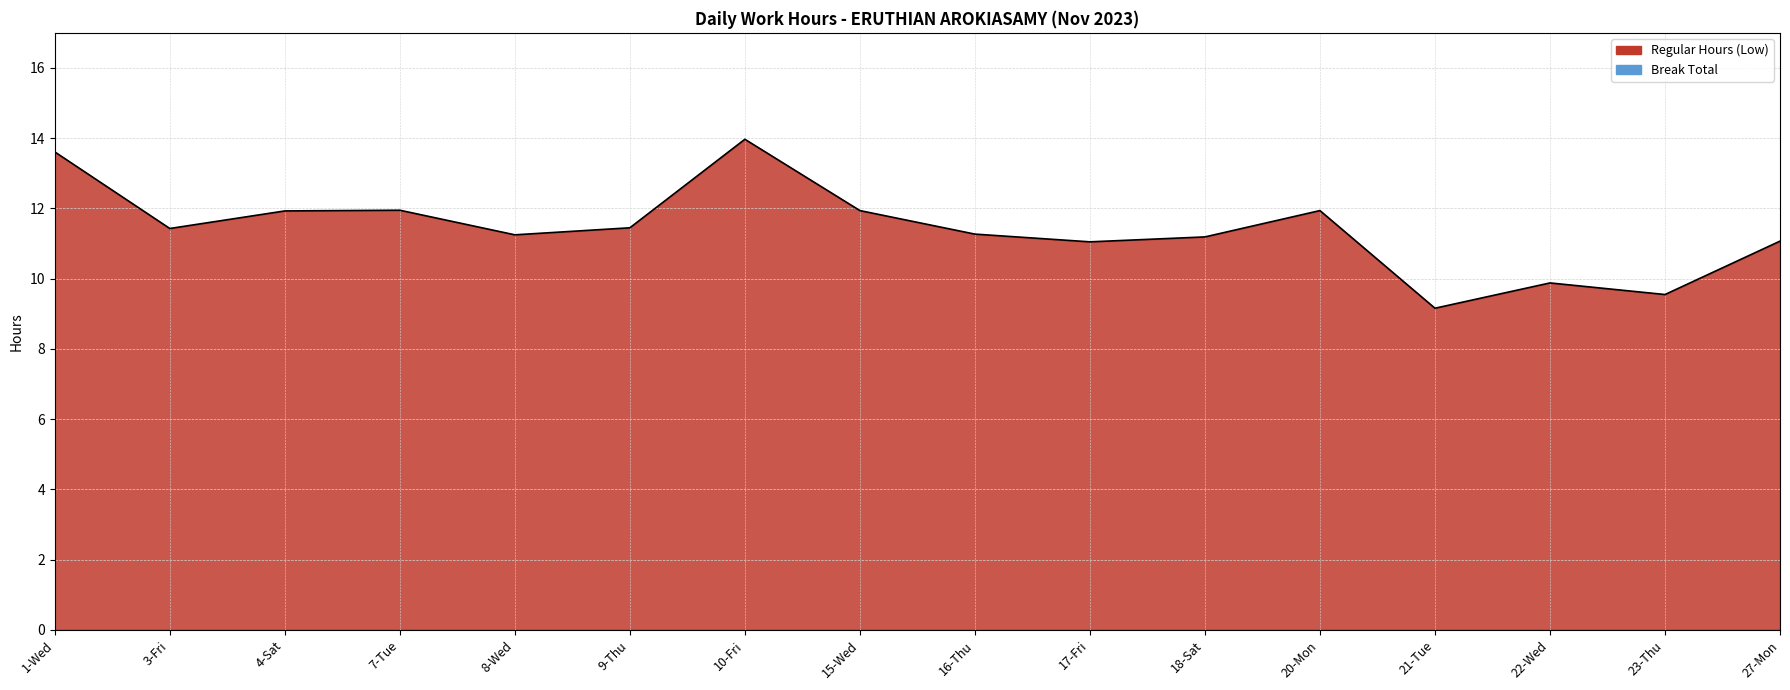

What is the label of the 3rd point from the right?

22-Wed